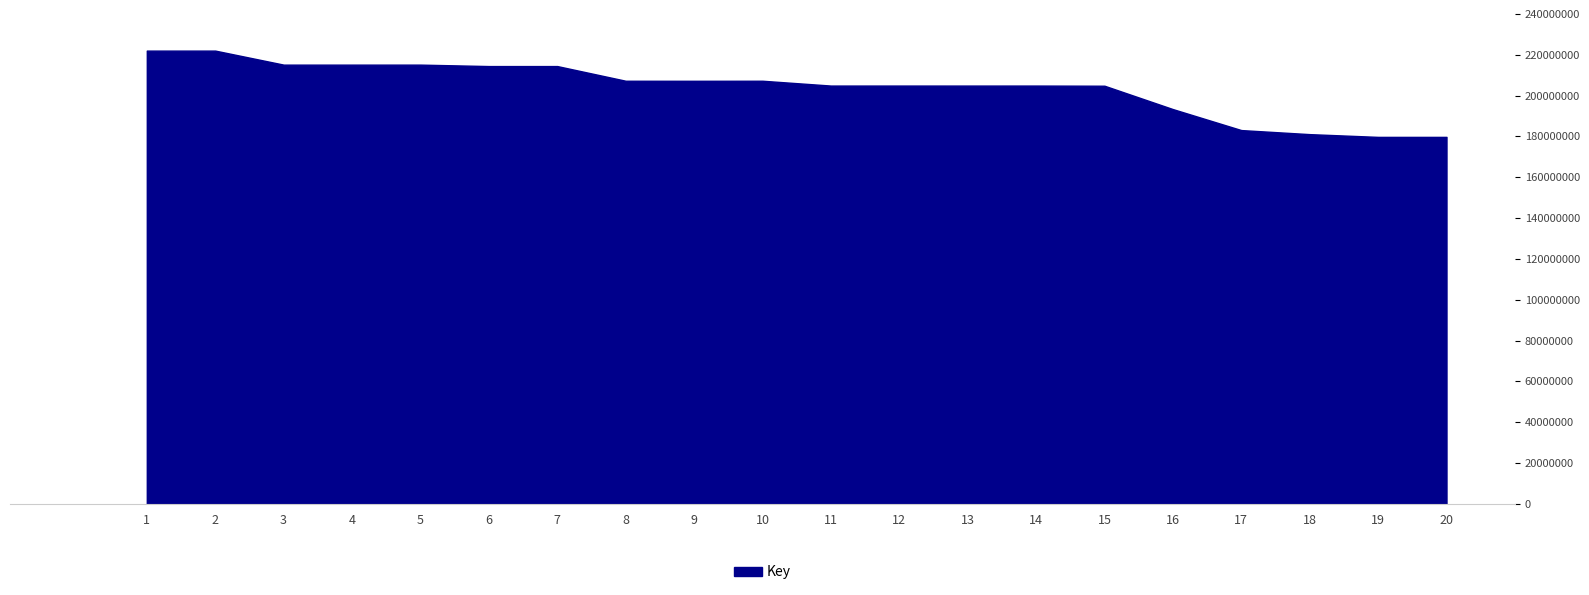

Which has a higher value, 14 or 4?

4